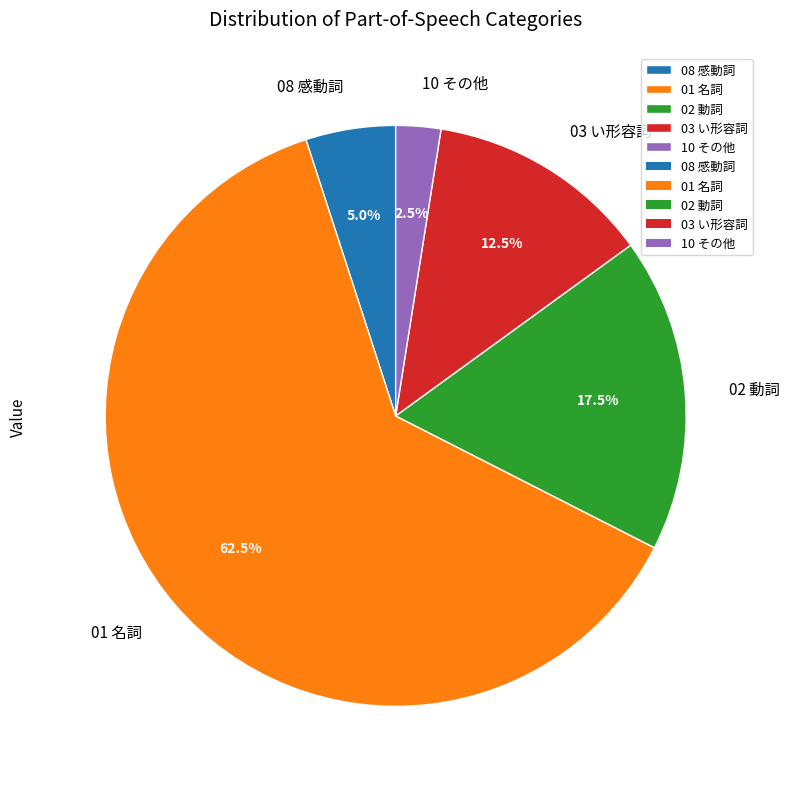

What is the largest slice in the pie chart?

01 名詞